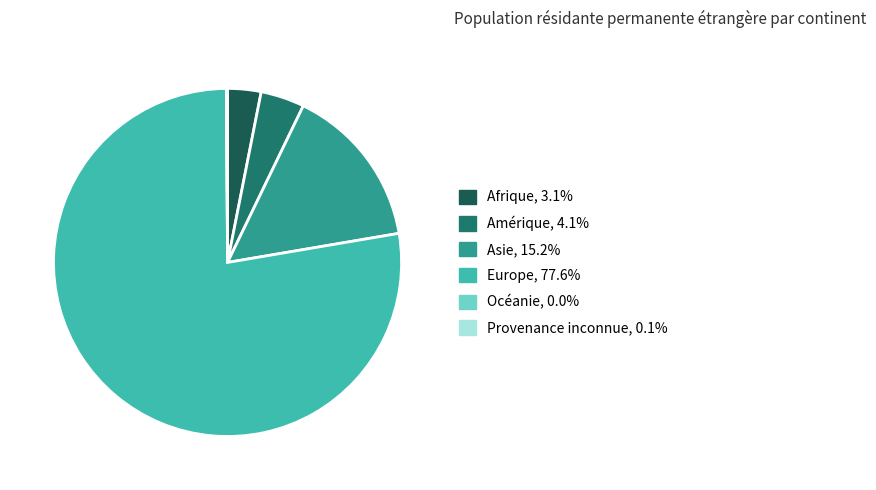

Approximately how many times larger is the value at Amérique compared to Afrique?

1.3